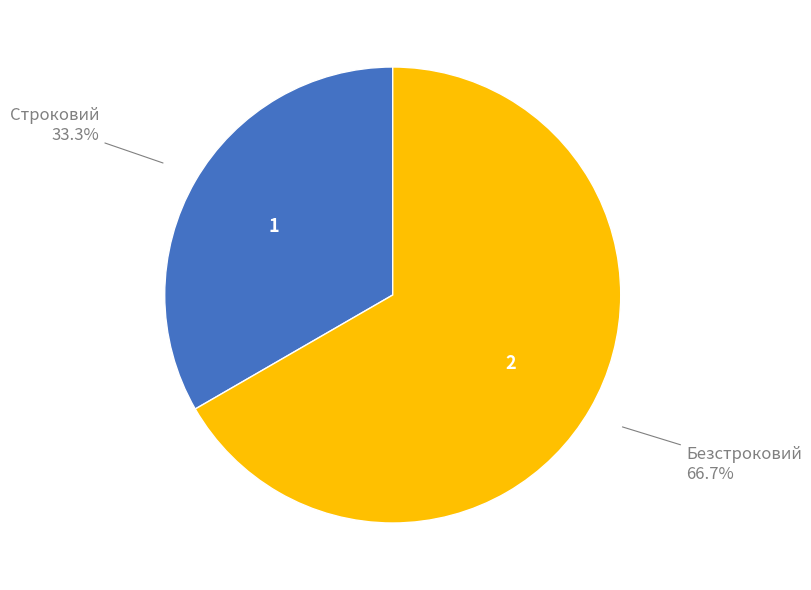

Does any single category account for the majority?

Yes